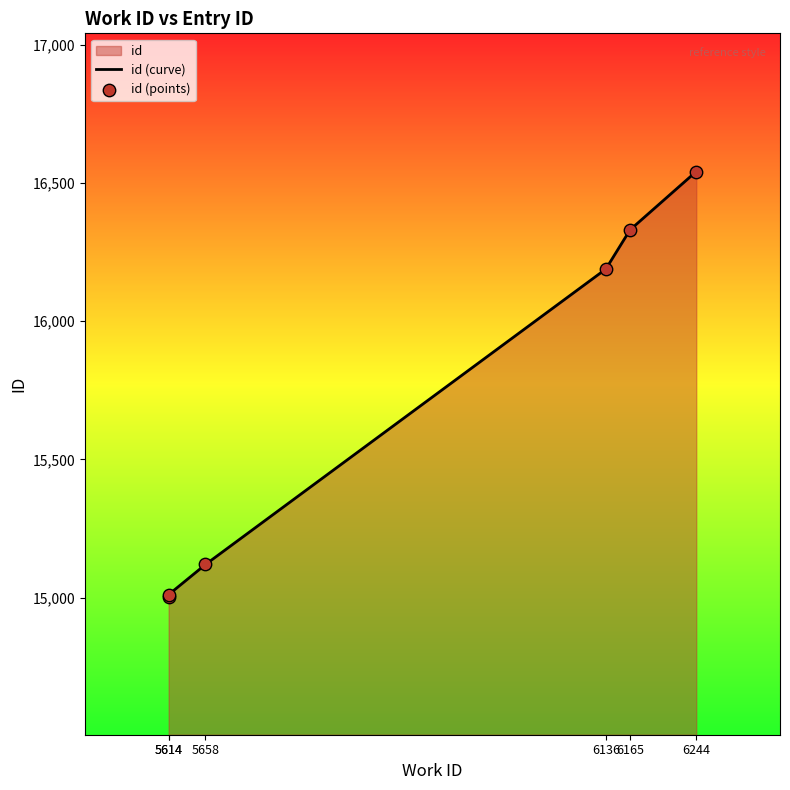

Is the value of id (points) at 5658 greater than the value of id (curve) at 5658?

No